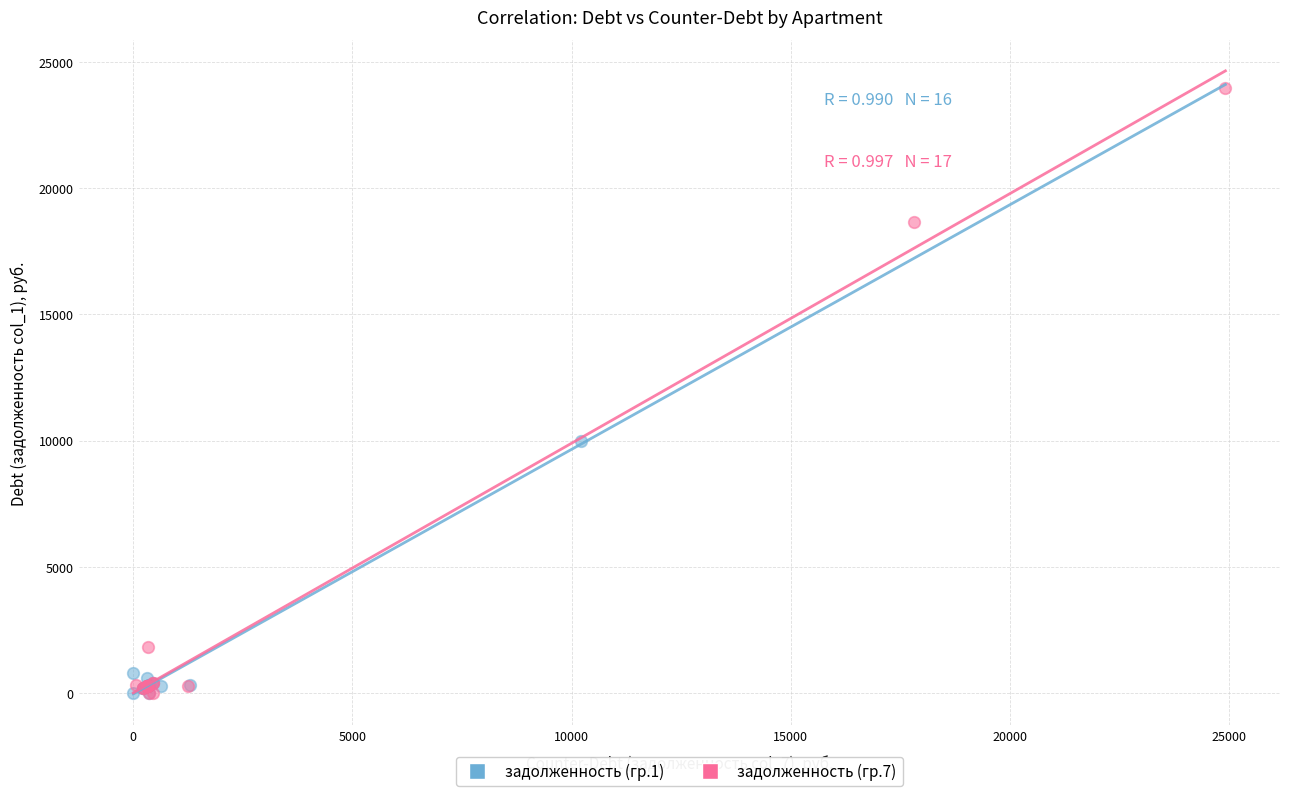

What are all the series names shown in the legend?

задолженность (гр.1), задолженность (гр.7)